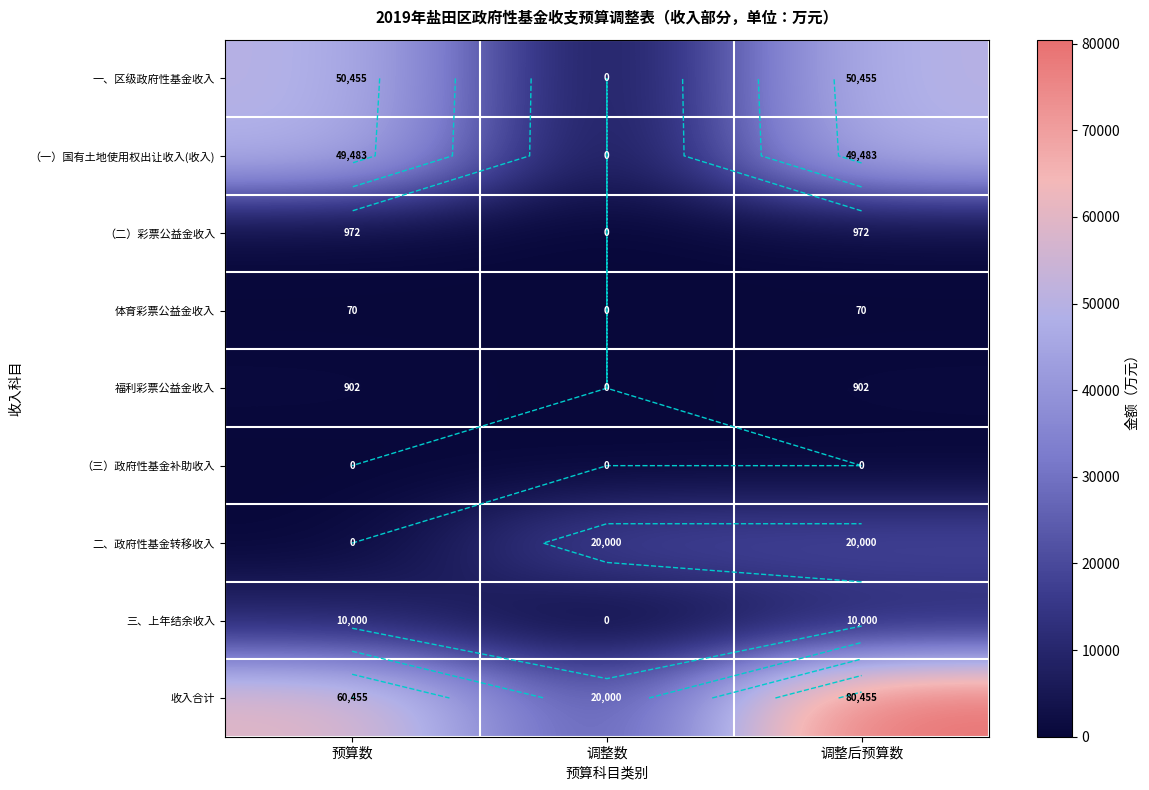

At which category is the sum across all series the highest?

调整后预算数